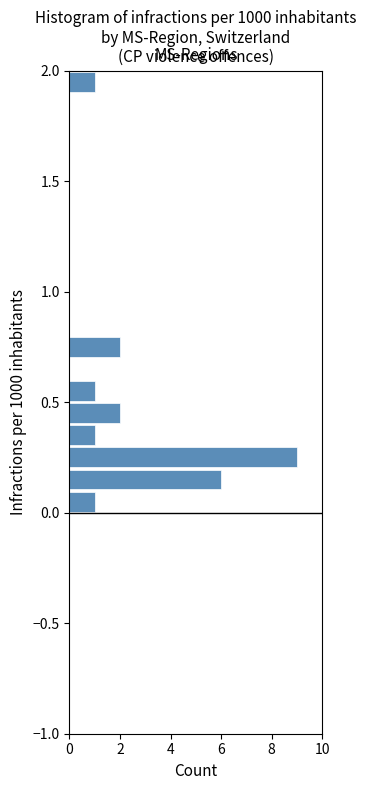

Around what value on the y-axis is the longest bar? Give the approximate position of its centre, as read against the axis.

0.25